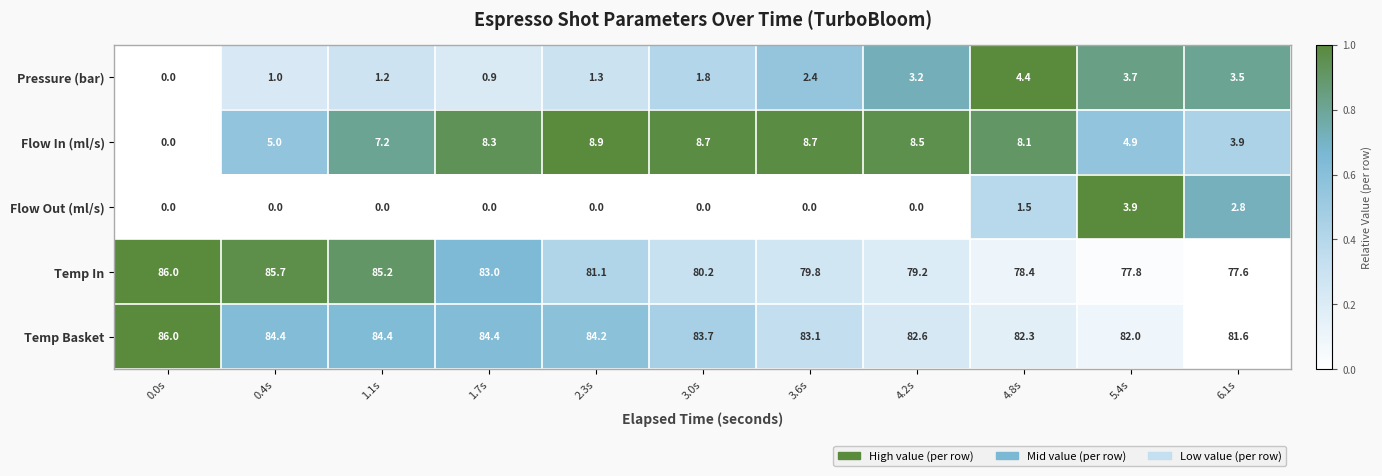

What is the average value of the Flow In (ml/s) series?

6.6